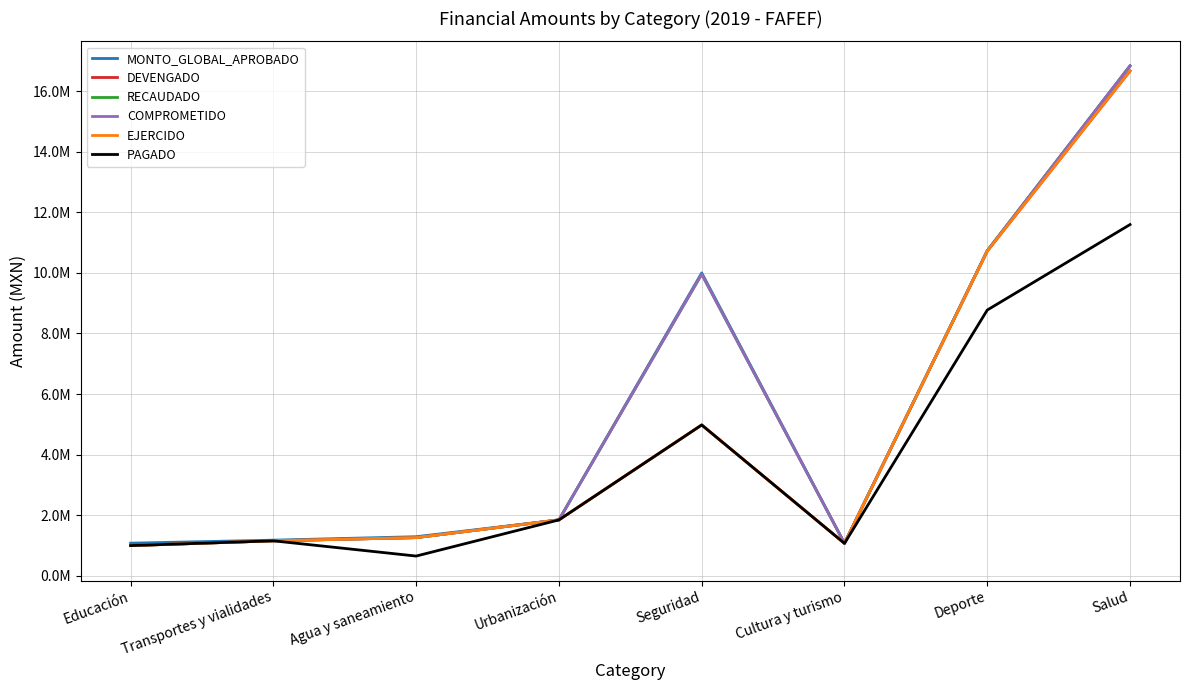

Does the chart have visible grid lines?

Yes